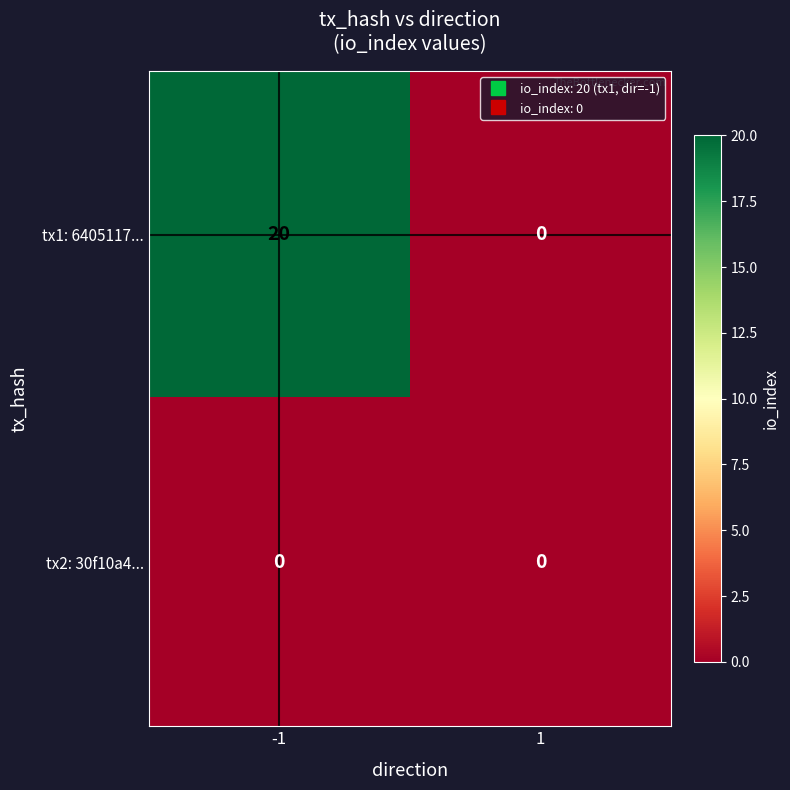

Rank the series by their average value, from lowest to highest.

tx2: 30f10a4..., tx1: 6405117...